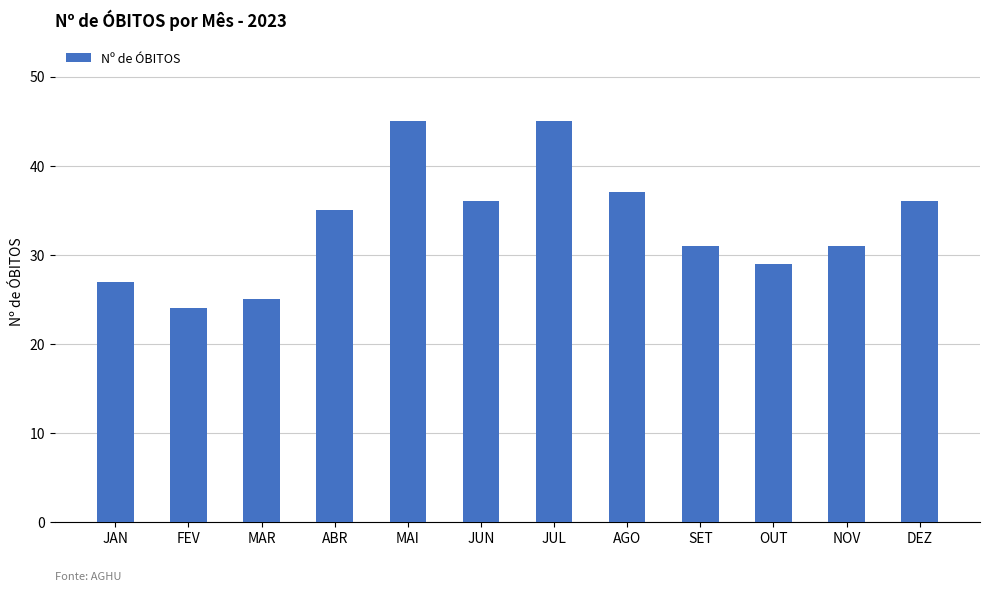

Which label corresponds to the smallest value in the chart?

FEV